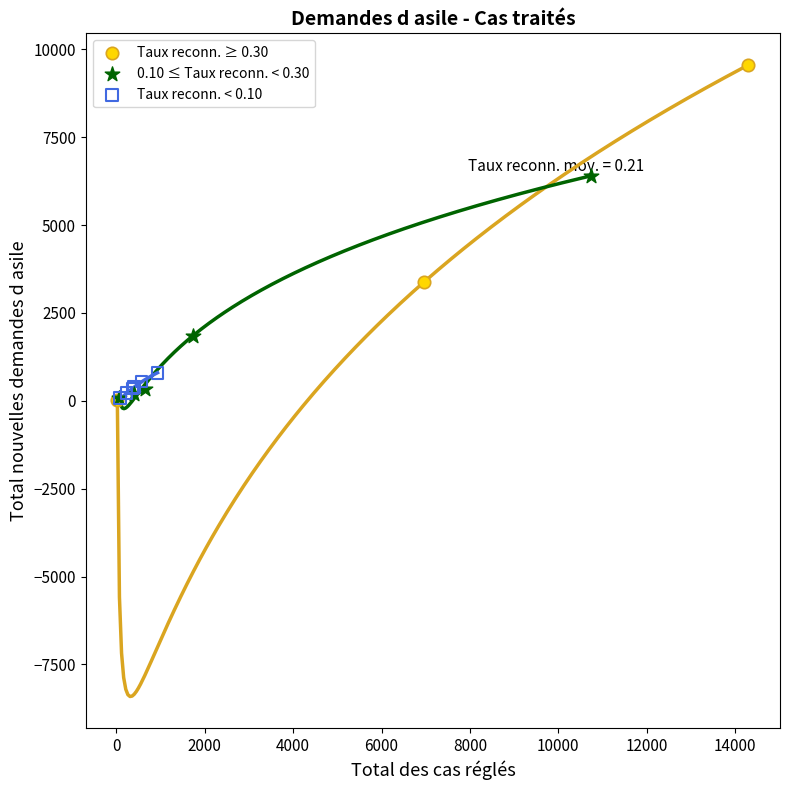

Which series reaches the maximum Y coordinate?

Taux reconn. ≥ 0.30